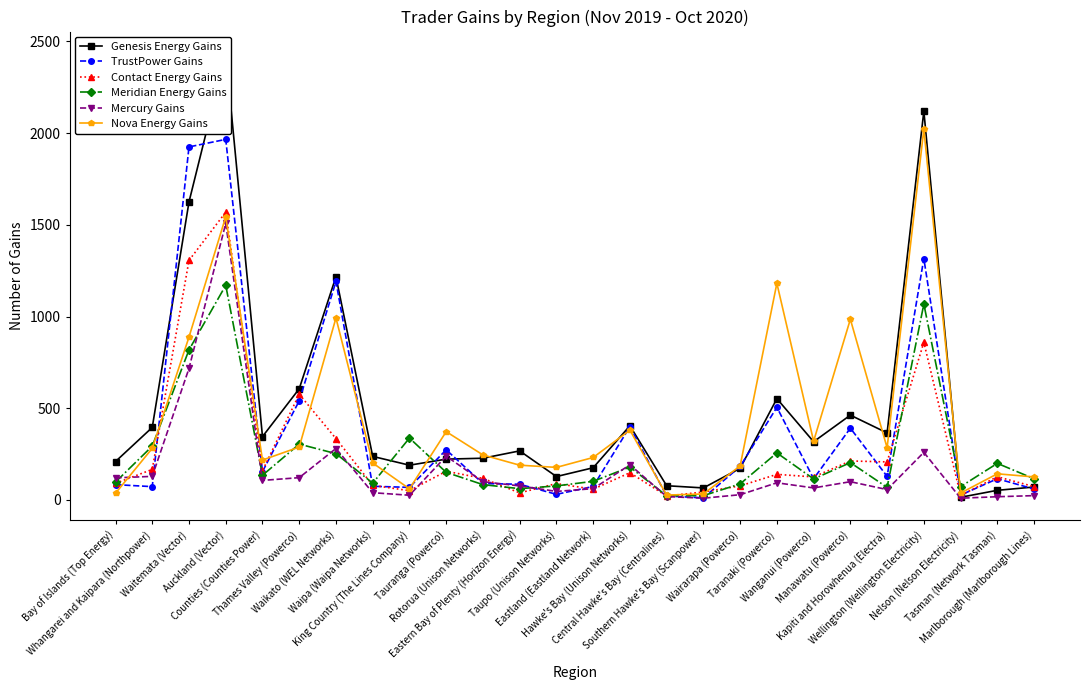

At which label is Meridian Energy Gains closest to 596?

Waitemata (Vector)